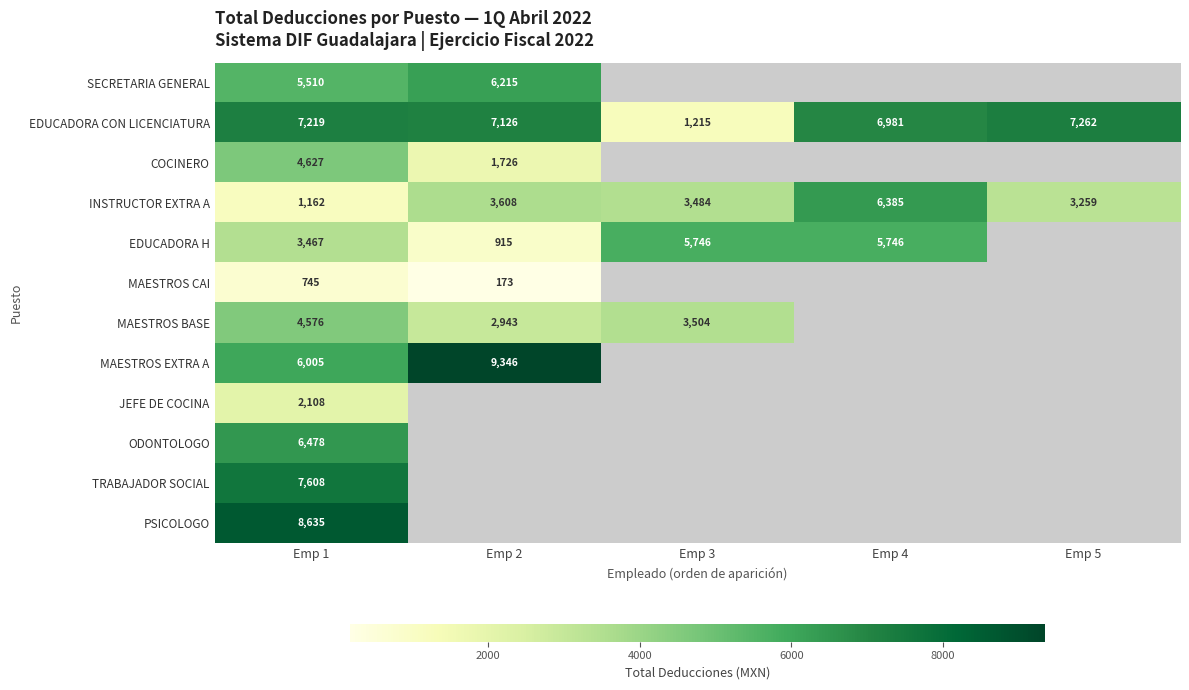

What is the difference between the maximum and minimum values in the SECRETARIA GENERAL series?

705.1